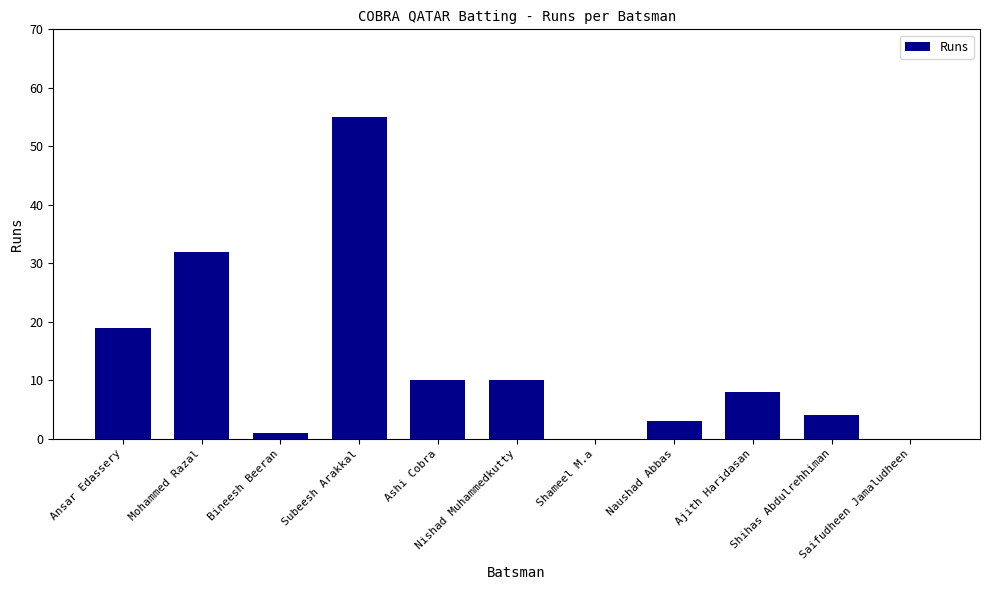

What is the average value?

13